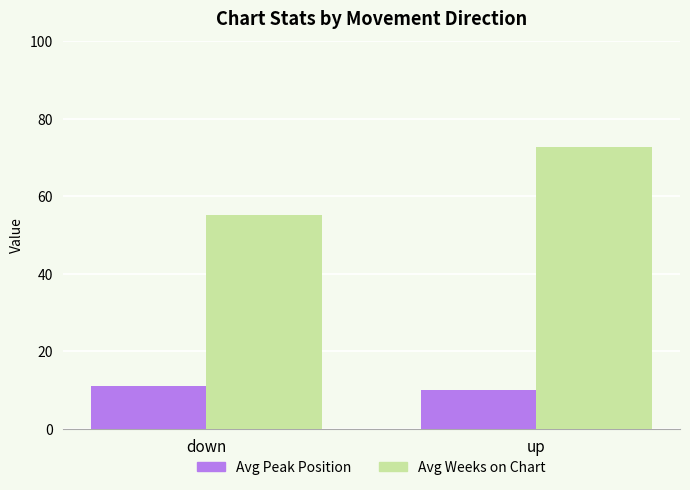

Is it true that Avg Weeks on Chart equals 55.2 at down?

True